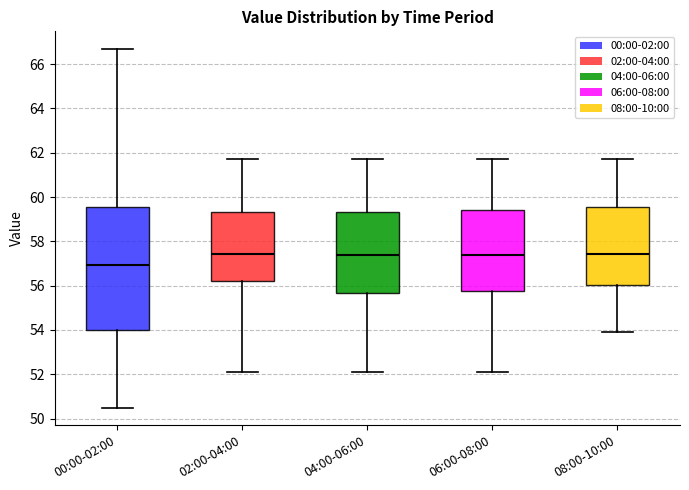

Reading left to right, transcribe this box plot: for each box, give where its median line is, the range the box spans, and where its two whiskers end, as read against the y-axis. The values are not printed on the chart, so give them approximately, as read against the axis.

00:00-02:00: median 57.0, box 54.0 to 59.6, whiskers 50.6 to 66.6
02:00-04:00: median 57.4, box 56.2 to 59.4, whiskers 52.2 to 61.8
04:00-06:00: median 57.4, box 55.6 to 59.4, whiskers 52.2 to 61.8
06:00-08:00: median 57.4, box 55.8 to 59.4, whiskers 52.2 to 61.8
08:00-10:00: median 57.4, box 56.0 to 59.6, whiskers 54.0 to 61.8